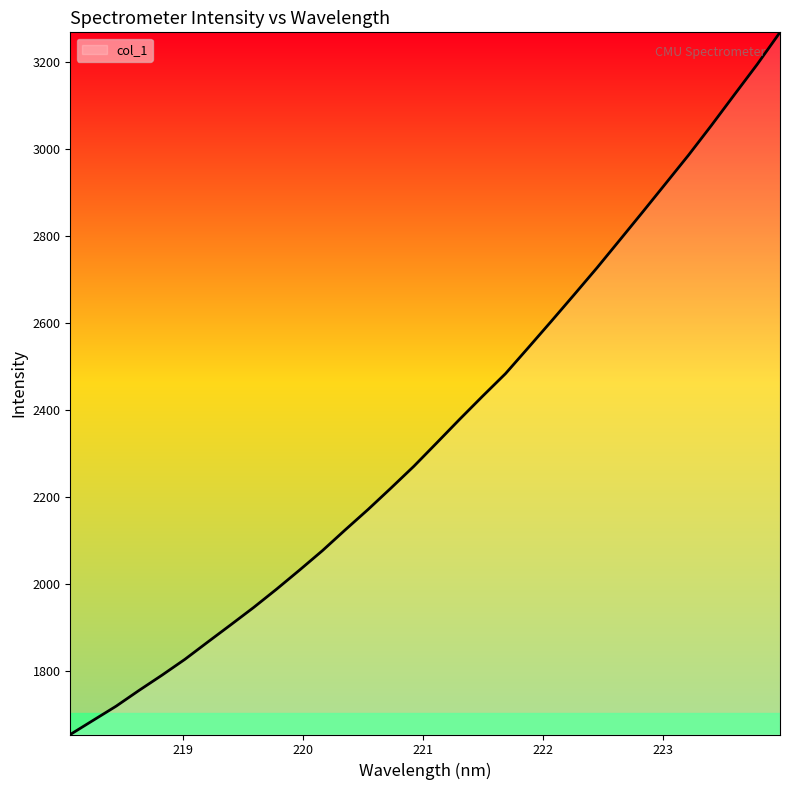

What is the smallest value displayed?

1654.0